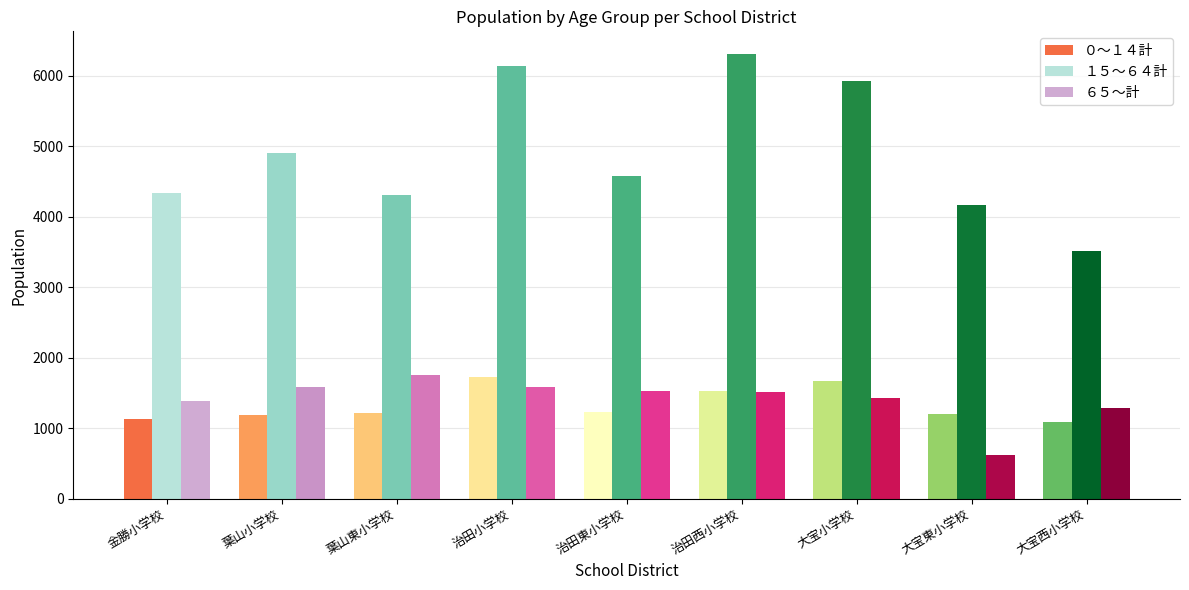

What are all the series names shown in the legend?

０～１４計, １５～６４計, ６５～計